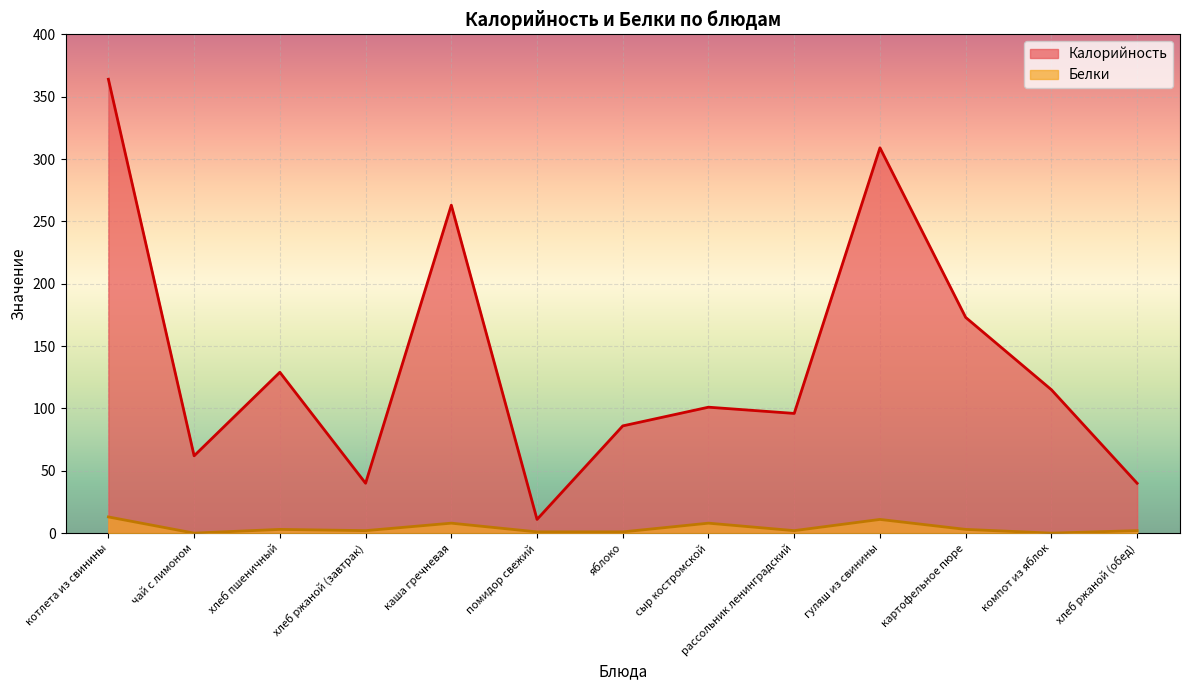

At which label does Белки reach its peak?

котлета из свинины